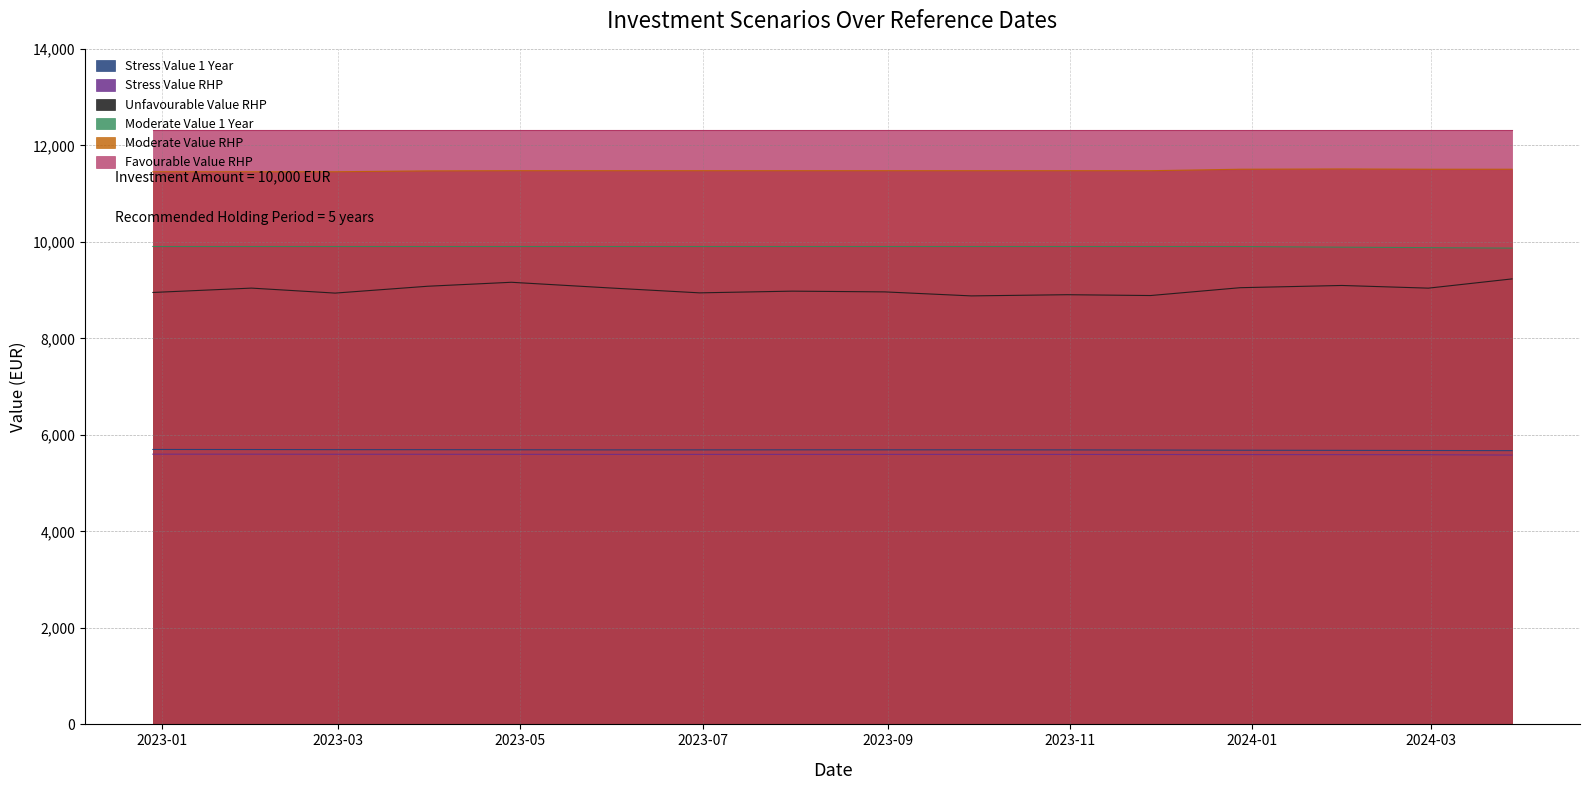

List the labels in order of Moderate Value 1 Year value, largest first.

2022-12-29, 2023-01-31, 2023-02-28, 2023-03-31, 2023-04-28, 2023-05-31, 2023-06-30, 2023-07-31, 2023-08-31, 2023-09-29, 2023-10-31, 2023-11-28, 2023-12-28, 2024-01-31, 2024-02-29, 2024-03-28